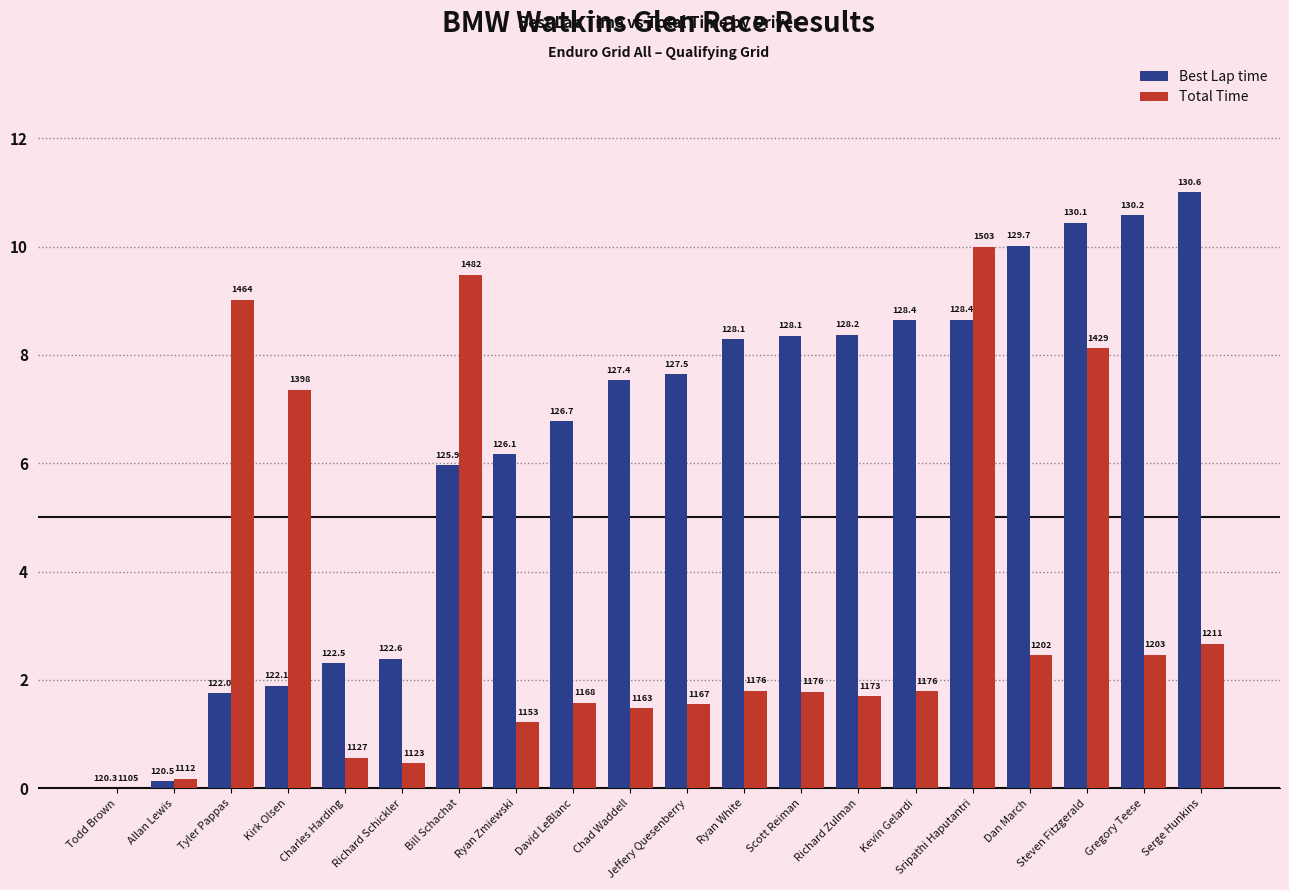

The value of Total Time at Tyler Pappas is 15.8. True or false?

False